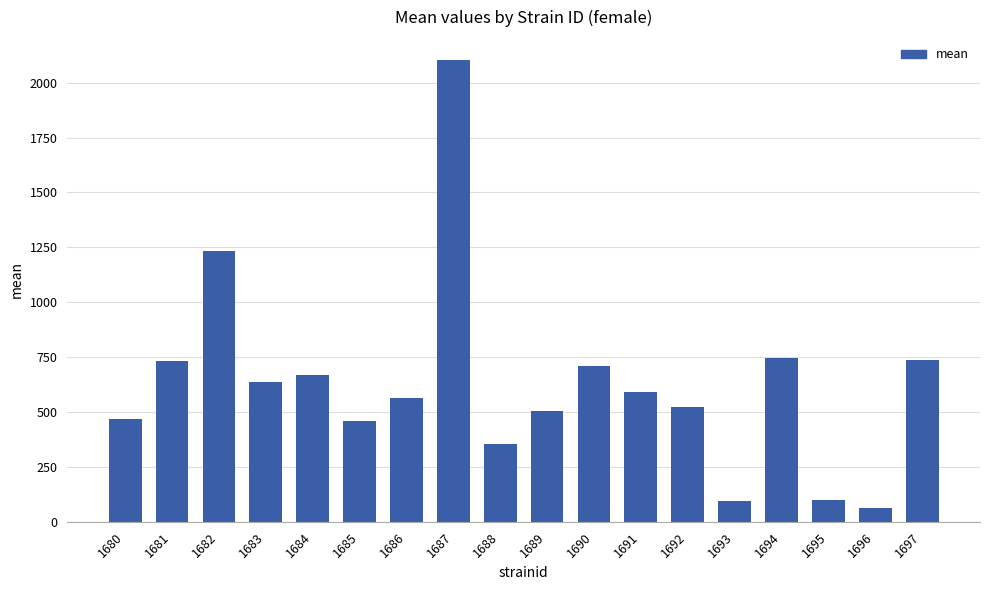

At which label does the data first exceed 590?

1681